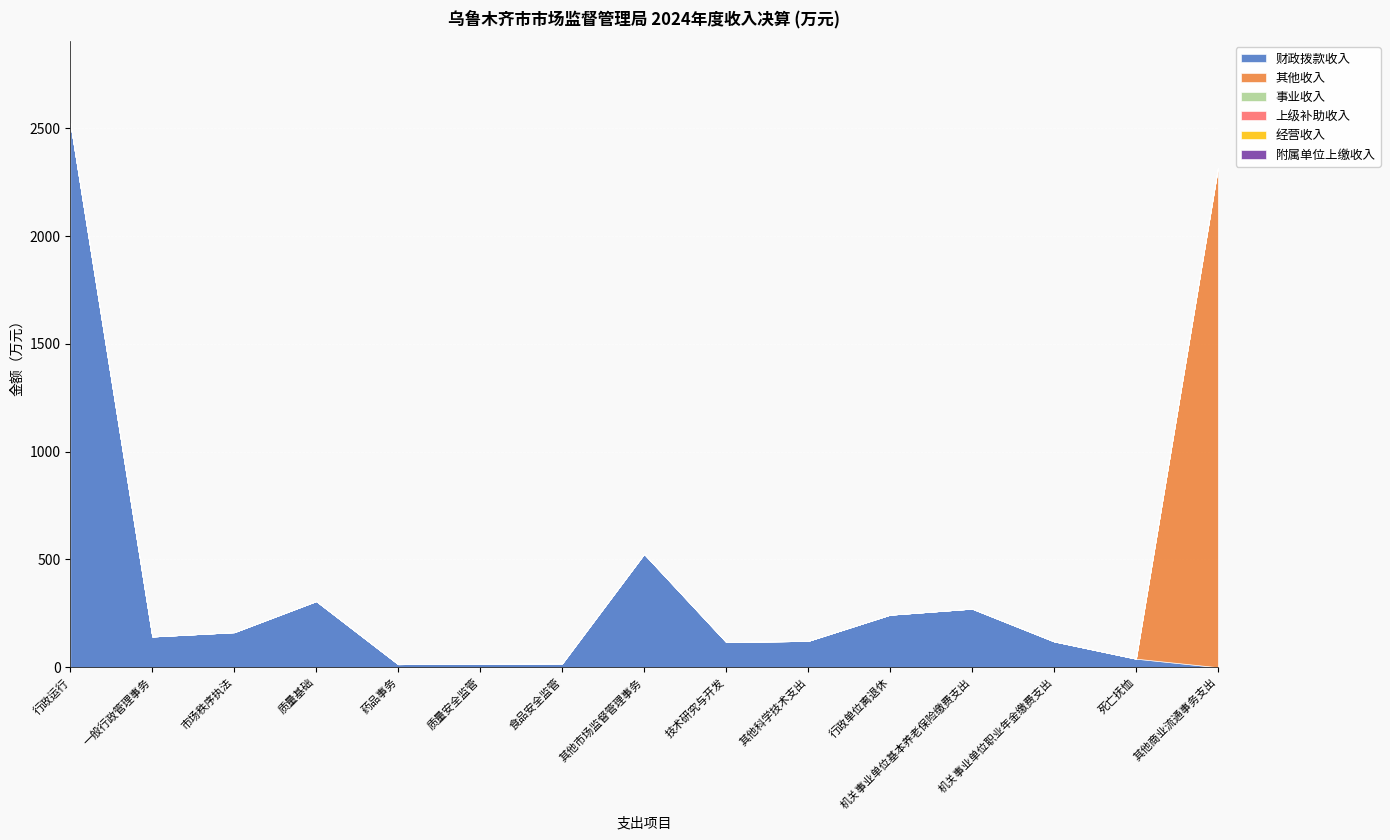

Reading left to right, what are all the values shown in this chart?

财政拨款收入: 行政运行=2525.6	一般行政管理事务=142.4	市场秩序执法=162.3	质量基础=306.7	药品事务=14.0	质量安全监管=16.3	食品安全监管=17.6	其他市场监督管理事务=525.7	技术研究与开发=117.2	其他科学技术支出=121.8	行政单位离退休=243.4	机关事业单位基本养老保险缴费支出=271.7	机关事业单位职业年金缴费支出=119.9	死亡抚恤=39.7	其他商业流通事务支出=0.0
其他收入: 行政运行=0.0	一般行政管理事务=0.0	市场秩序执法=0.0	质量基础=0.0	药品事务=0.0	质量安全监管=0.0	食品安全监管=0.0	其他市场监督管理事务=0.0	技术研究与开发=0.0	其他科学技术支出=0.0	行政单位离退休=0.0	机关事业单位基本养老保险缴费支出=0.0	机关事业单位职业年金缴费支出=0.0	死亡抚恤=0.0	其他商业流通事务支出=2316.8
事业收入: 行政运行=0.0	一般行政管理事务=0.0	市场秩序执法=0.0	质量基础=0.0	药品事务=0.0	质量安全监管=0.0	食品安全监管=0.0	其他市场监督管理事务=0.0	技术研究与开发=0.0	其他科学技术支出=0.0	行政单位离退休=0.0	机关事业单位基本养老保险缴费支出=0.0	机关事业单位职业年金缴费支出=0.0	死亡抚恤=0.0	其他商业流通事务支出=0.0
上级补助收入: 行政运行=0.0	一般行政管理事务=0.0	市场秩序执法=0.0	质量基础=0.0	药品事务=0.0	质量安全监管=0.0	食品安全监管=0.0	其他市场监督管理事务=0.0	技术研究与开发=0.0	其他科学技术支出=0.0	行政单位离退休=0.0	机关事业单位基本养老保险缴费支出=0.0	机关事业单位职业年金缴费支出=0.0	死亡抚恤=0.0	其他商业流通事务支出=0.0
经营收入: 行政运行=0.0	一般行政管理事务=0.0	市场秩序执法=0.0	质量基础=0.0	药品事务=0.0	质量安全监管=0.0	食品安全监管=0.0	其他市场监督管理事务=0.0	技术研究与开发=0.0	其他科学技术支出=0.0	行政单位离退休=0.0	机关事业单位基本养老保险缴费支出=0.0	机关事业单位职业年金缴费支出=0.0	死亡抚恤=0.0	其他商业流通事务支出=0.0
附属单位上缴收入: 行政运行=0.0	一般行政管理事务=0.0	市场秩序执法=0.0	质量基础=0.0	药品事务=0.0	质量安全监管=0.0	食品安全监管=0.0	其他市场监督管理事务=0.0	技术研究与开发=0.0	其他科学技术支出=0.0	行政单位离退休=0.0	机关事业单位基本养老保险缴费支出=0.0	机关事业单位职业年金缴费支出=0.0	死亡抚恤=0.0	其他商业流通事务支出=0.0